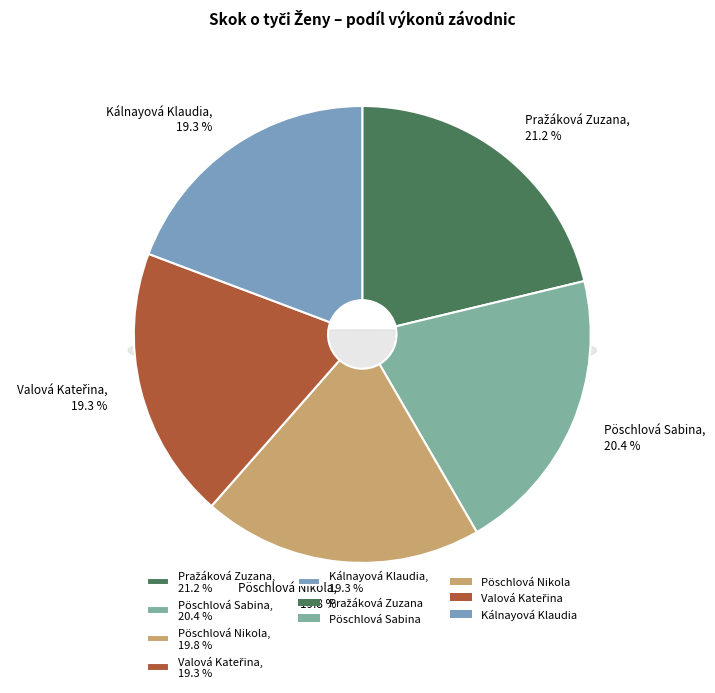

Is Kálnayová Klaudia the majority of the pie?

No